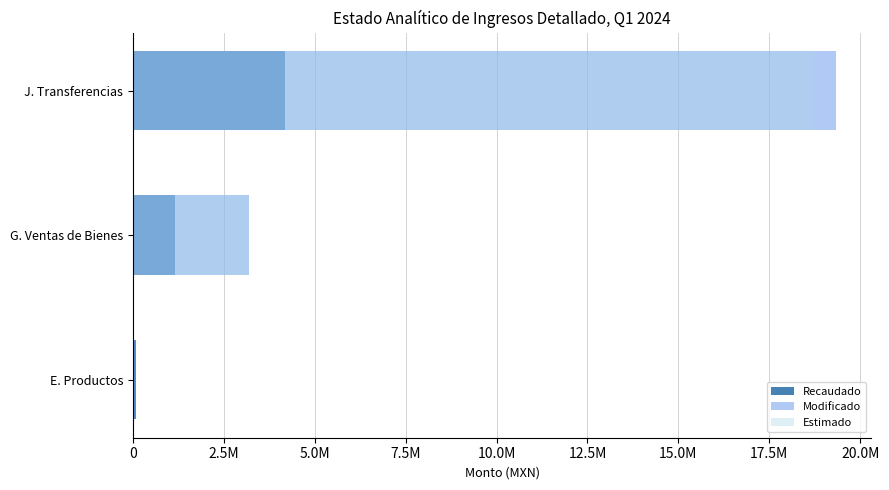

What is the average value of the Modificado series?

7536831.6